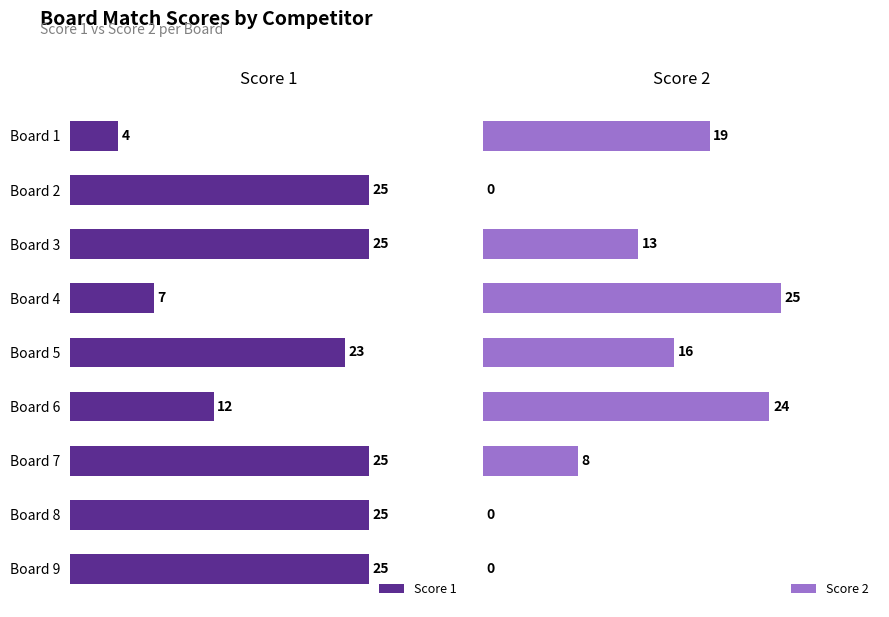

At which label is Score 1 closest to 14?

Board 6